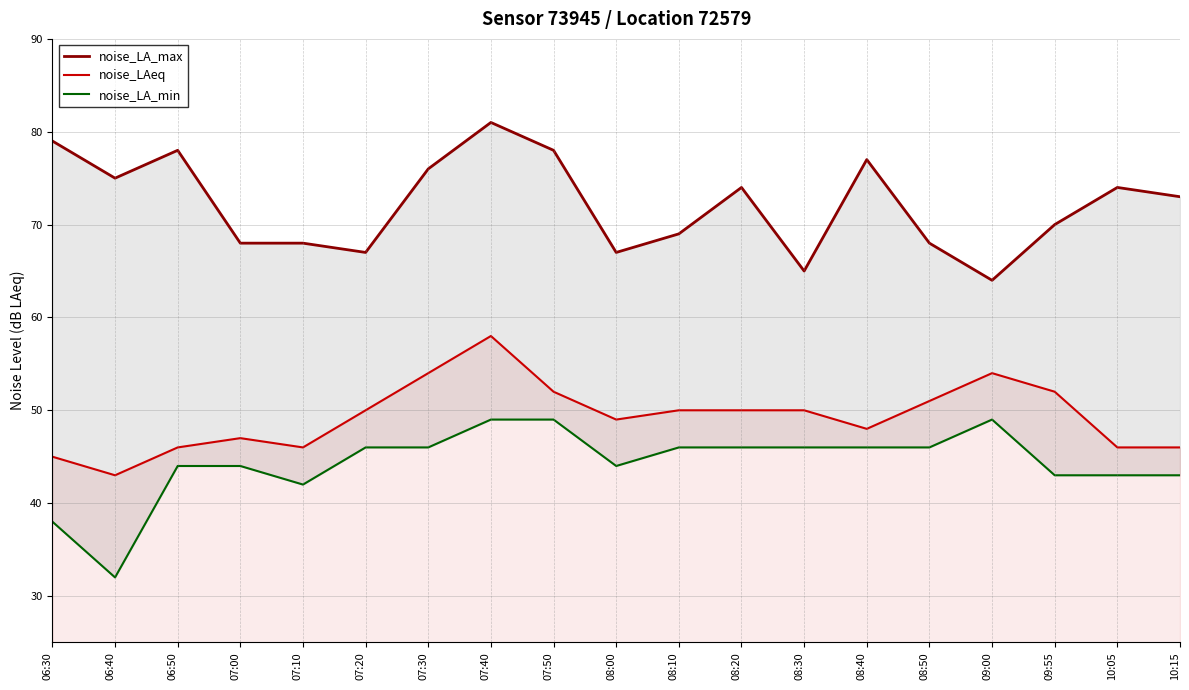

Is it true that noise_LA_max equals 137 at 07:30?

False